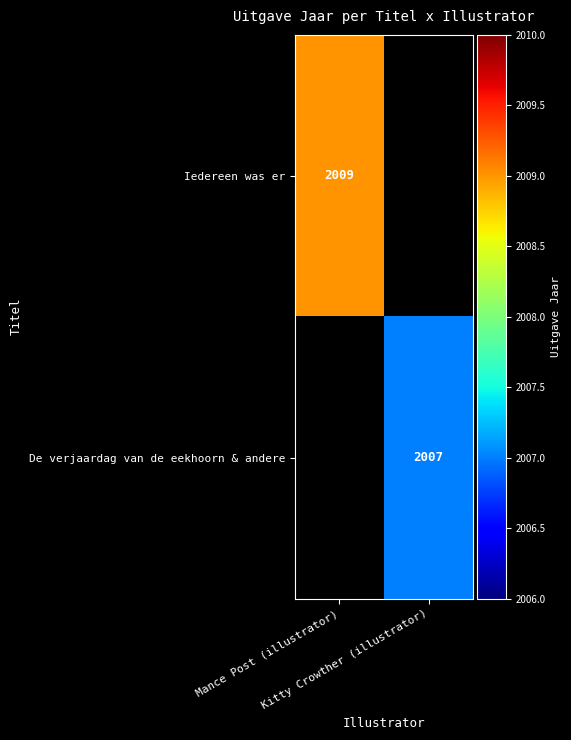

Which has a higher value, Kitty Crowther (illustrator) or Mance Post (illustrator)?

Mance Post (illustrator)